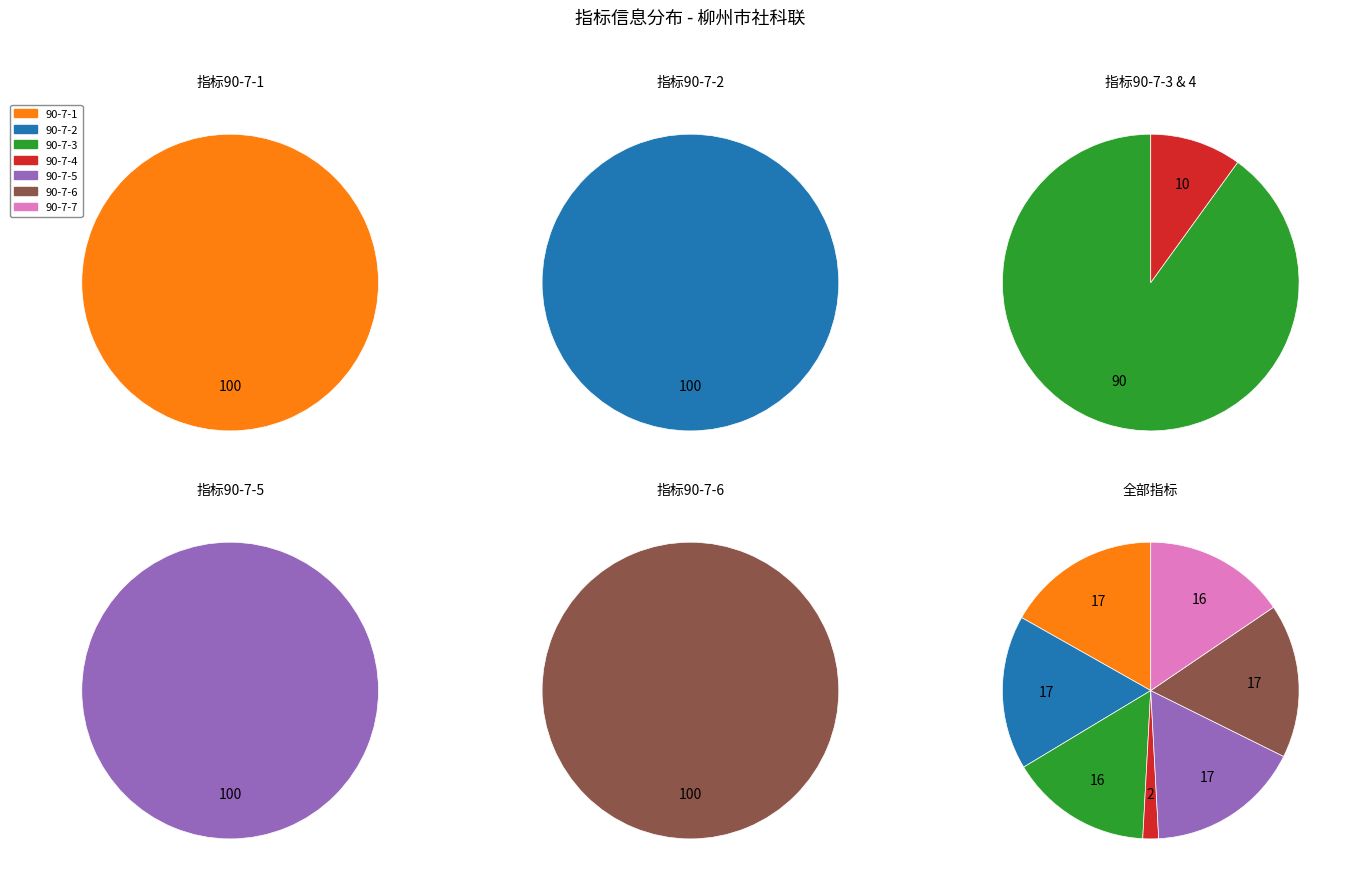

Which category has the biggest portion of the pie?

90-7-2